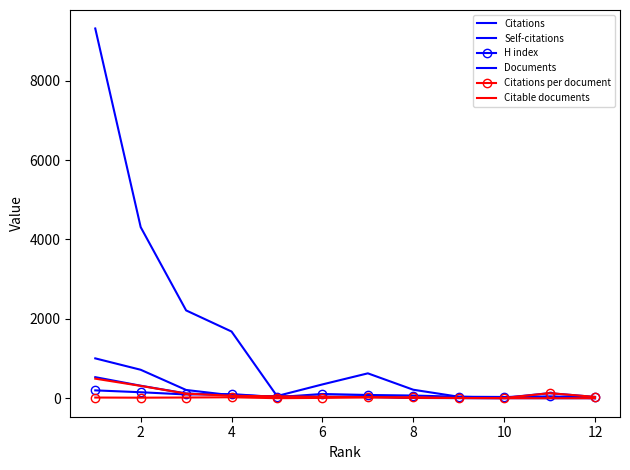

True or false: H index and Citations per document cross at least once.

True